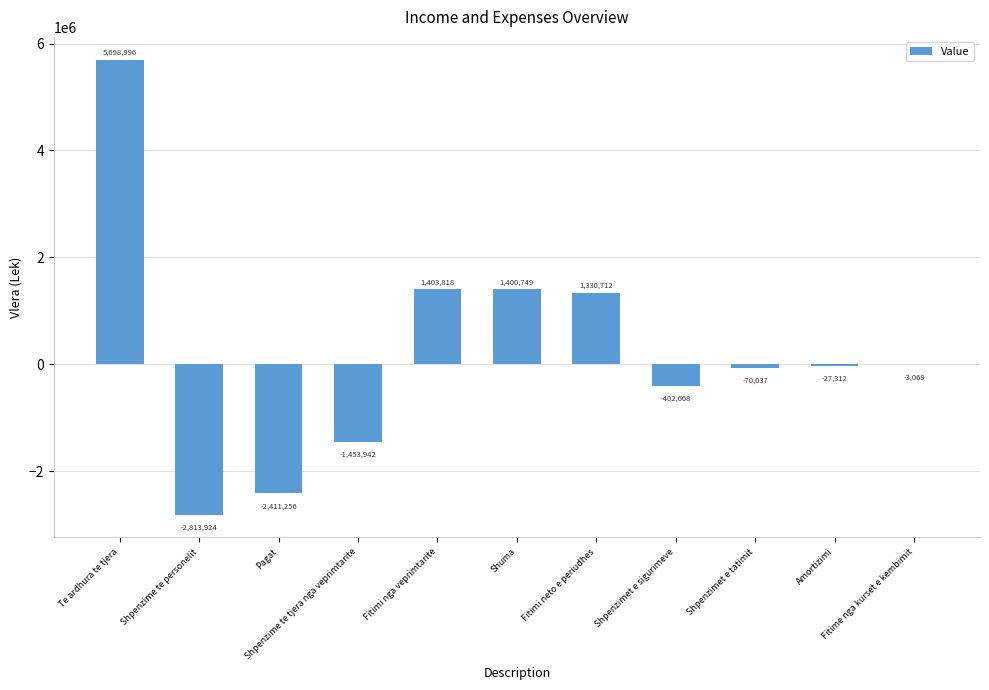

Reading left to right, list all the values displayed in this chart.

Te ardhura te tjera=5698996	Shpenzime te personelit=-2813924	Pagat=-2411256	Shpenzime te tjera nga veprimtarite=-1453942	Fitimi nga veprimtarite=1403818	Shuma=1400749	Fitimi neto e periudhes=1330712	Shpenzimet e sigurimeve=-402668	Shpenzimet e tatimit=-70037	Amortizimi=-27312	Fitime nga kurset e kembimit=-3069